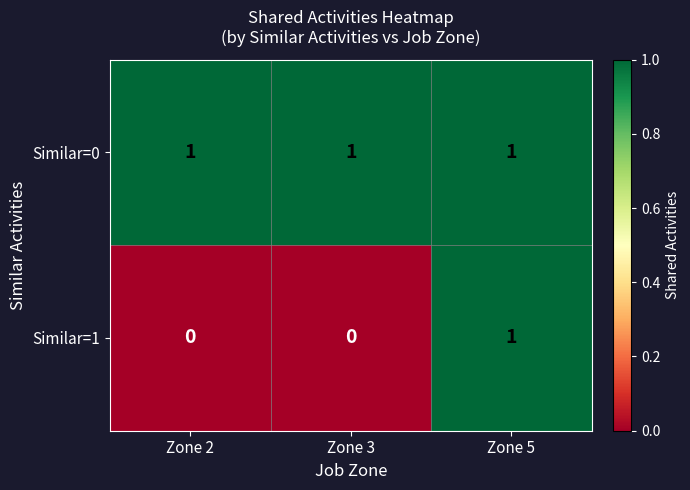

List the series in order of their overall mean, highest first.

Similar=0, Similar=1